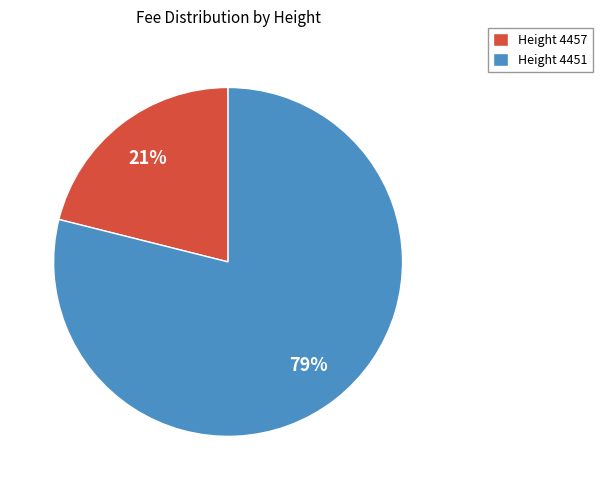

What is the majority slice?

Height 4451